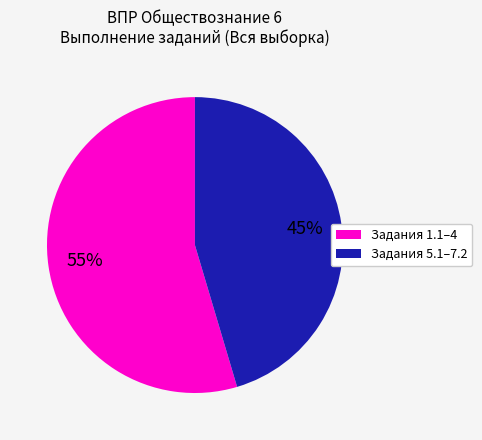

How many slices are in this pie chart?

2